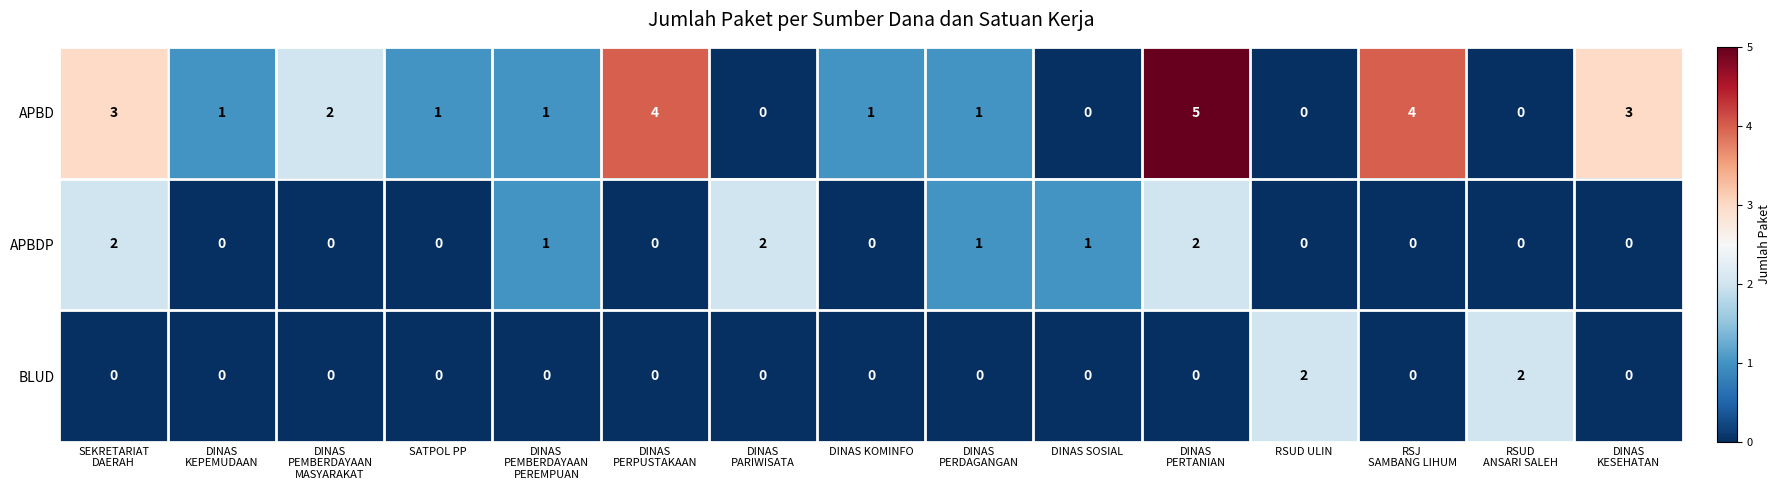

List the series in order of their overall mean, lowest first.

BLUD, APBDP, APBD